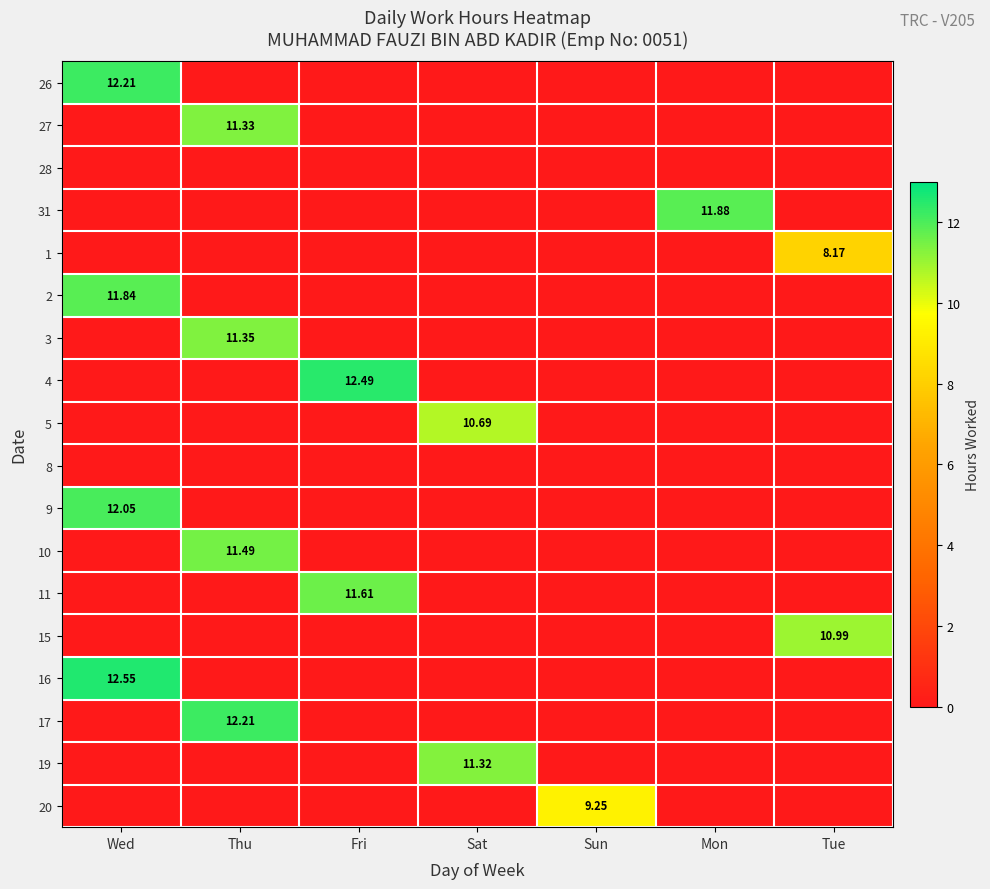

The 1 series shows -2.6 at Fri. True or false?

False